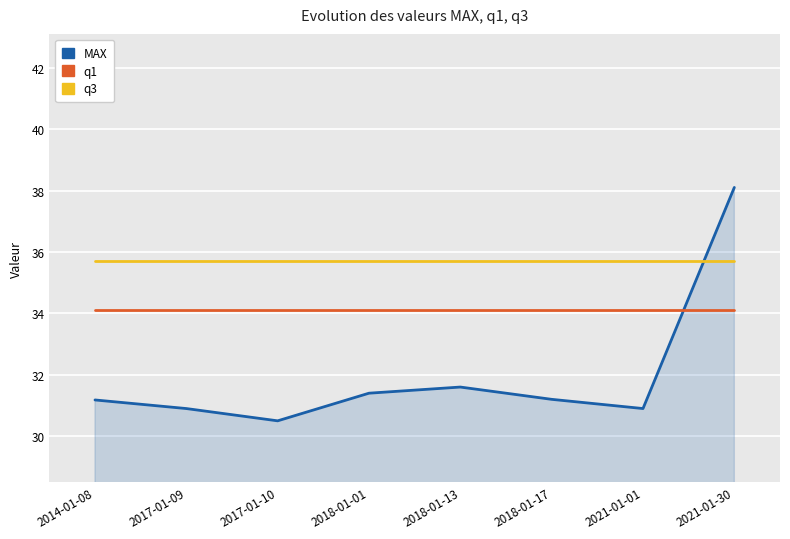

How many lines are shown in the chart?

3